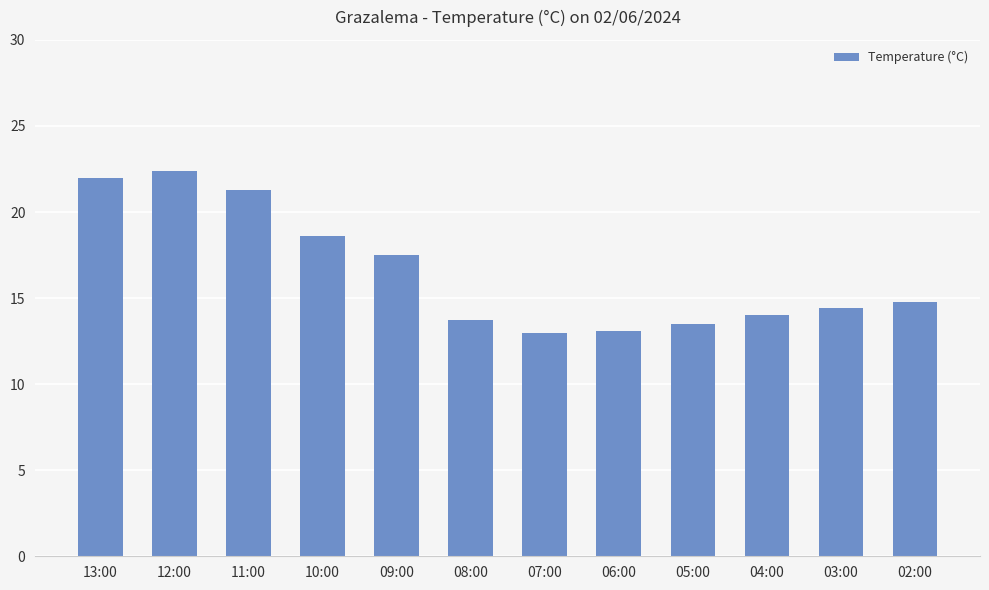

True or false: the data shows 13.0 at 07:00.

True